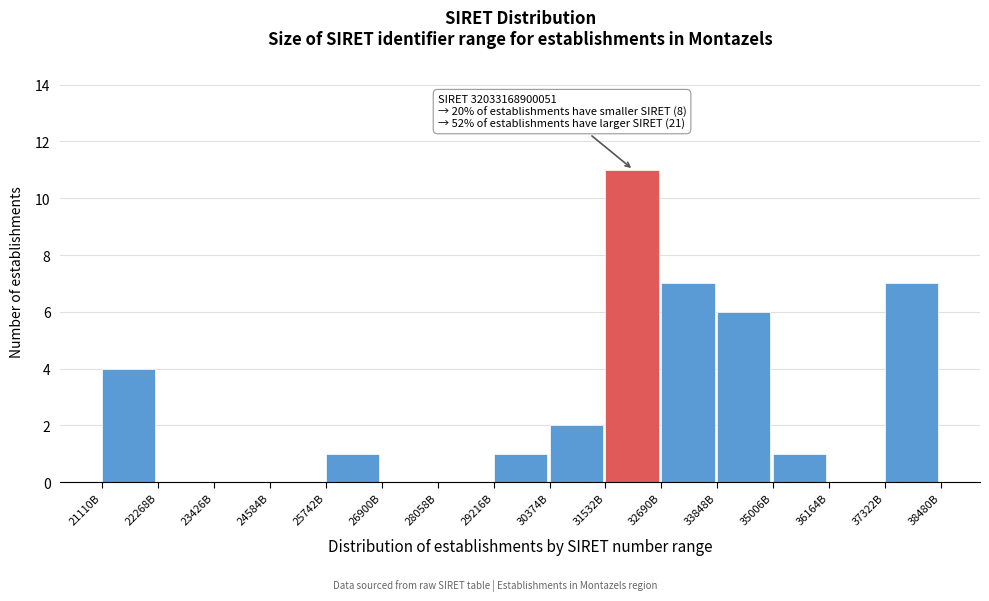

Reading right to left, transcribe all the data shown in this chart.

37322B=7	36164B=0	35006B=1	33848B=6	32690B=7	31532B=11	30374B=2	29216B=1	28058B=0	26900B=0	25742B=1	24584B=0	23426B=0	22268B=0	21110B=4